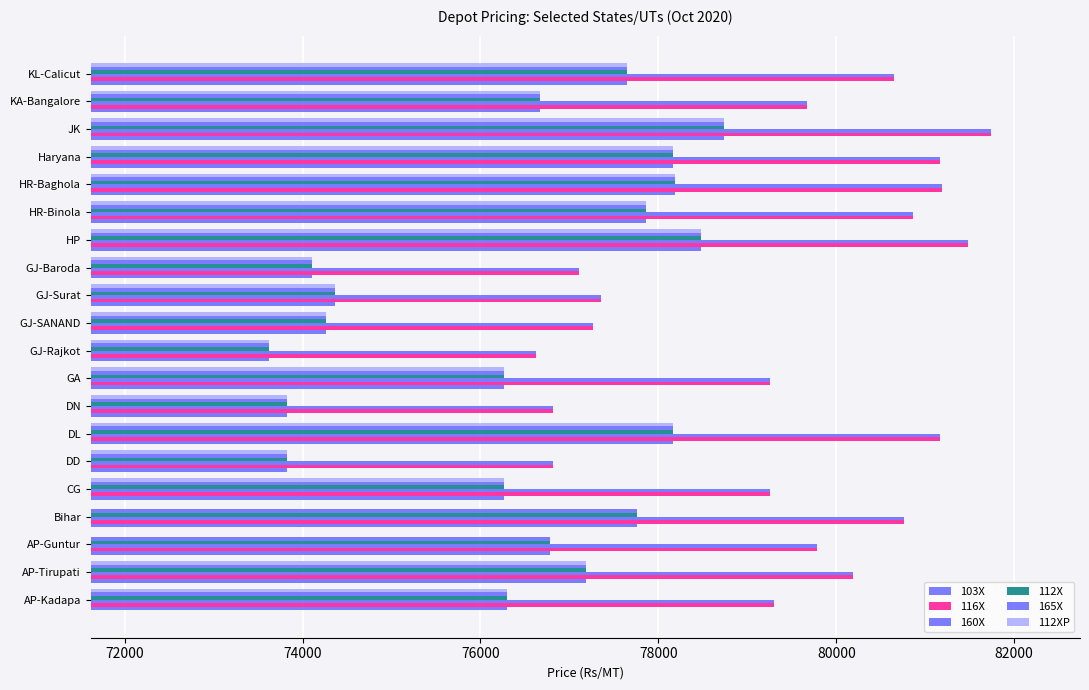

What are all the series names shown in the legend?

103X, 116X, 160X, 112X, 165X, 112XP